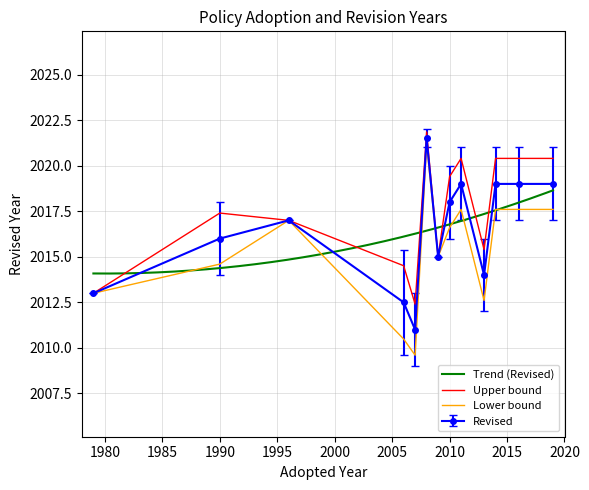

What is the maximum value for Lower bound?

2021.2